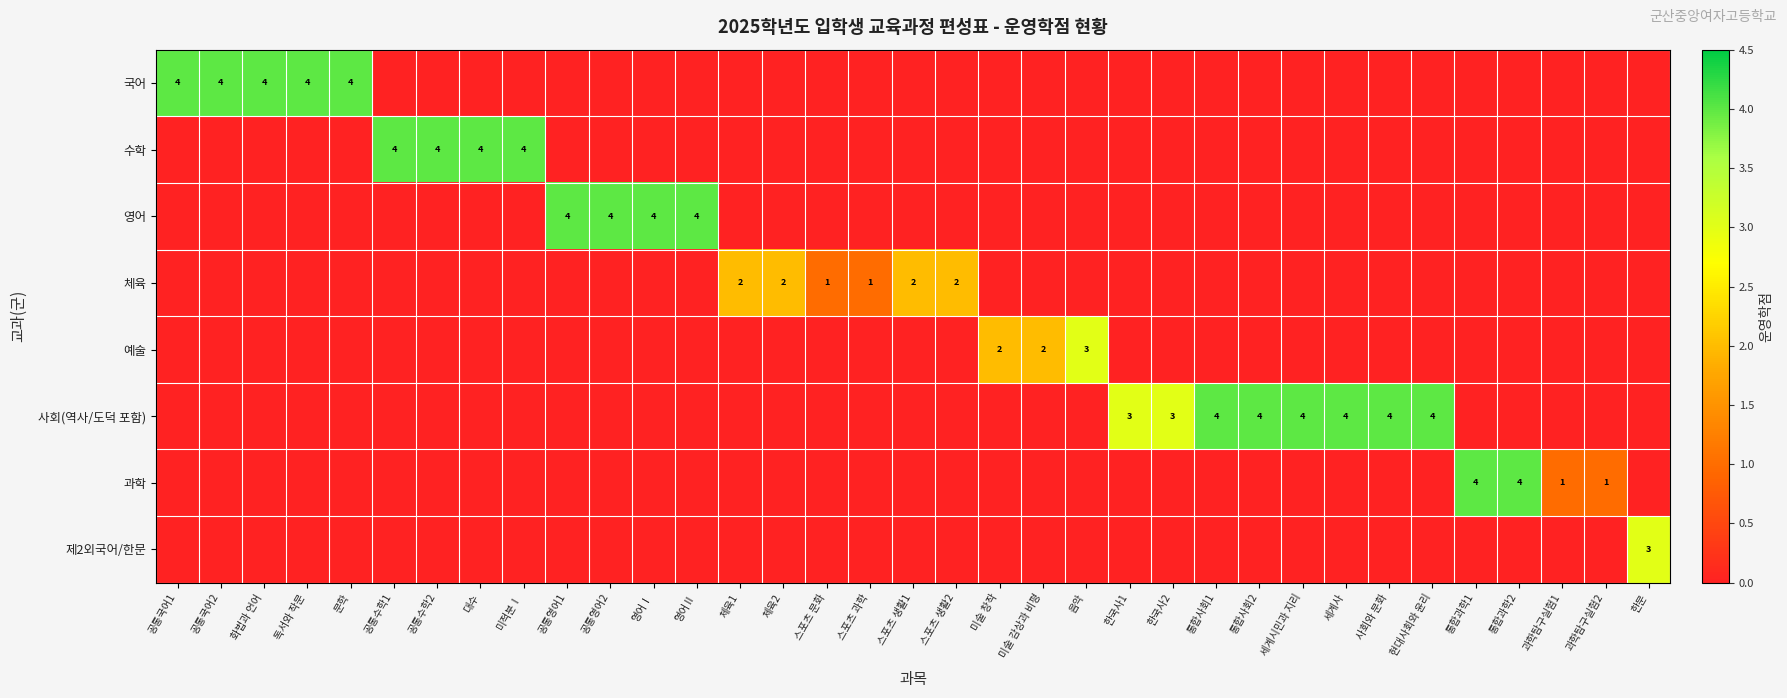

The 사회(역사/도덕 포함) series shows 7 at 통합사회1. True or false?

False